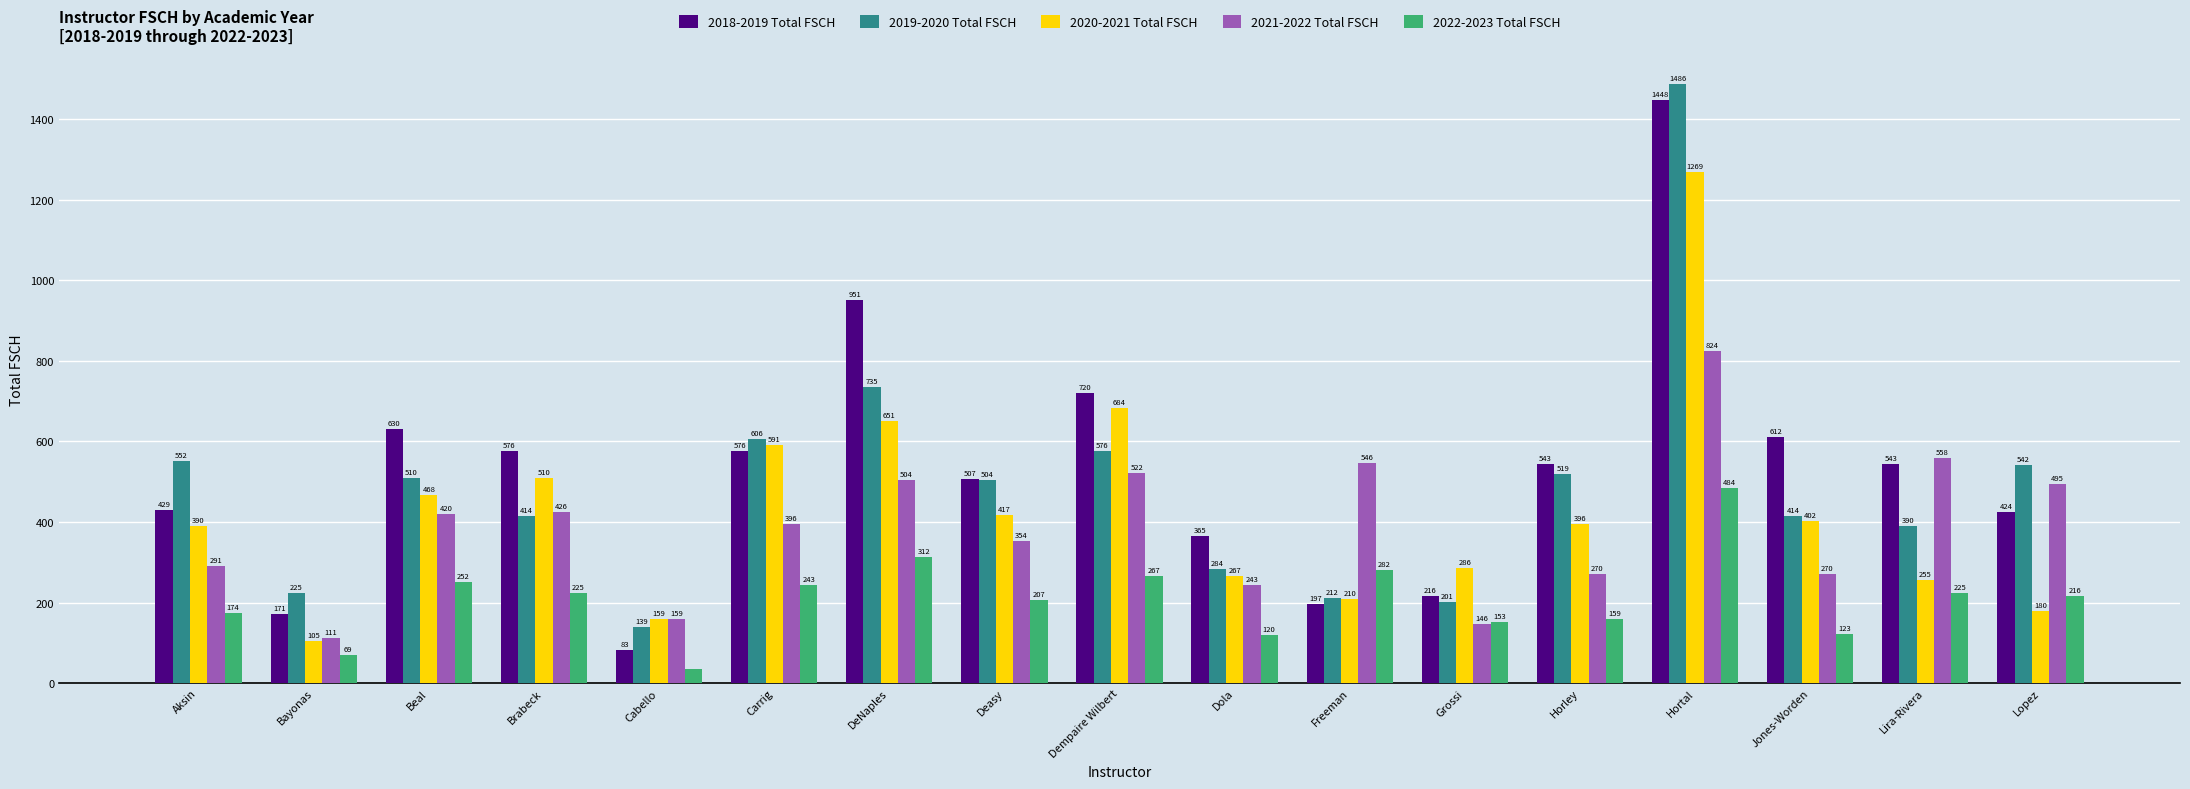

Which series changed the most between Cabello and Freeman?

2021-2022 Total FSCH